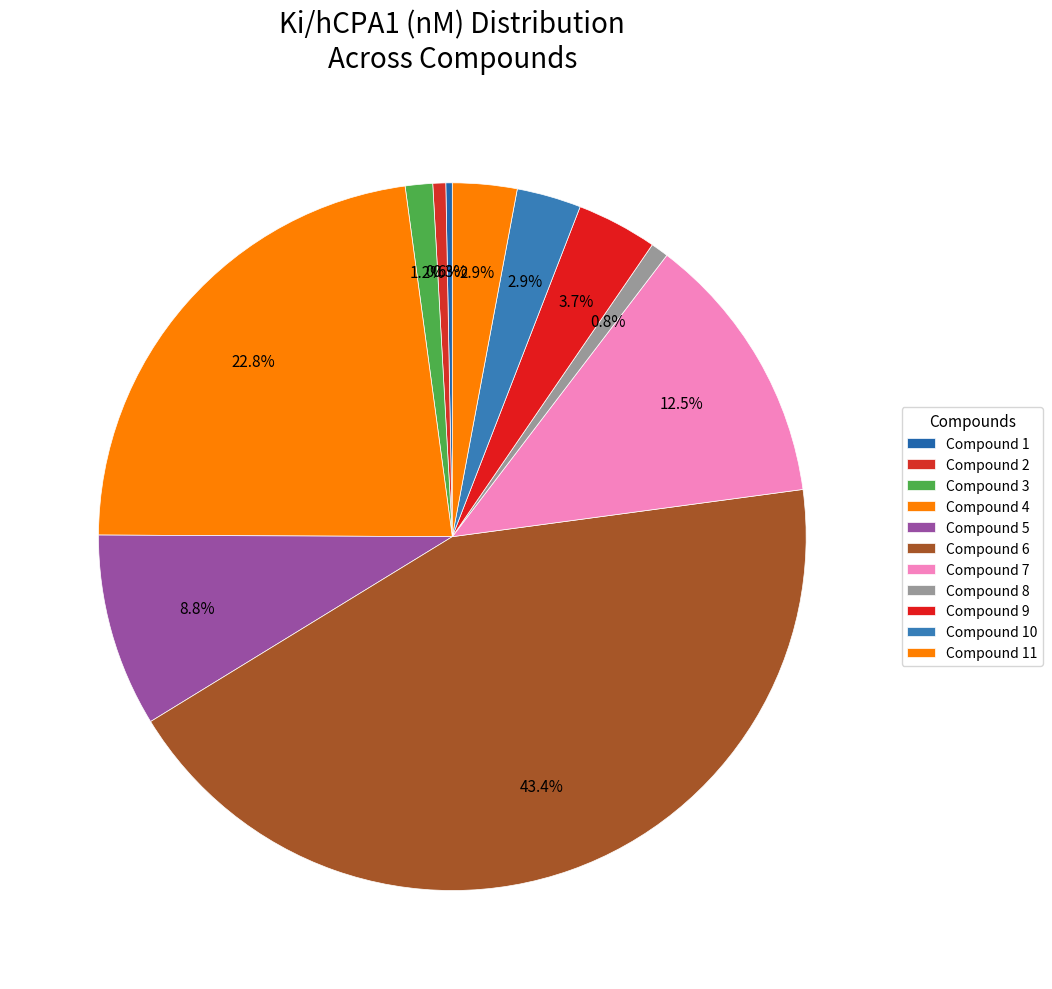

Does any single category account for the majority?

No